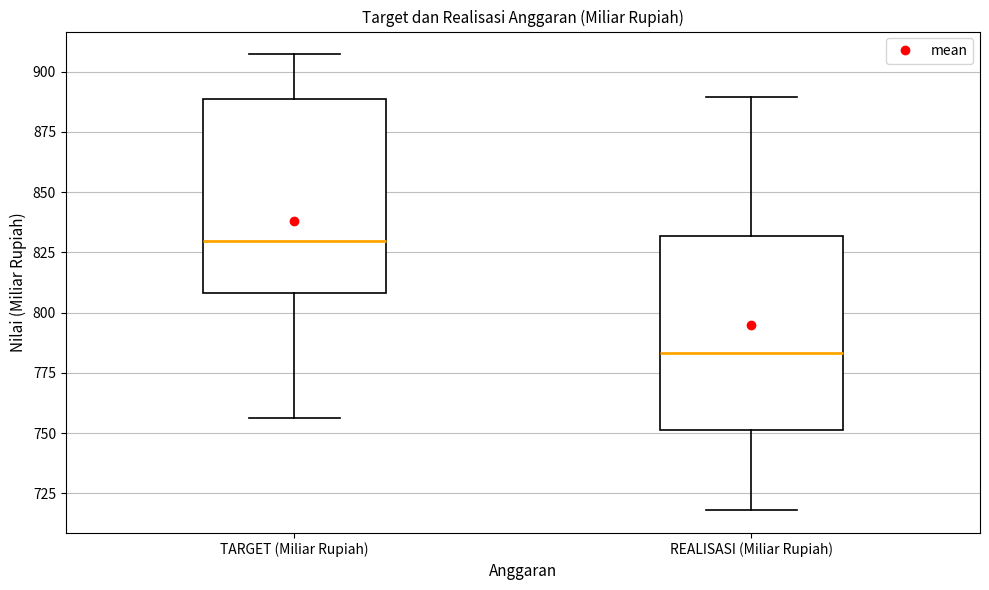

Where does the upper whisker of the box for TARGET (Miliar Rupiah) end on the y-axis? The values are not printed on the chart, so give them approximately, as read against the axis.

905